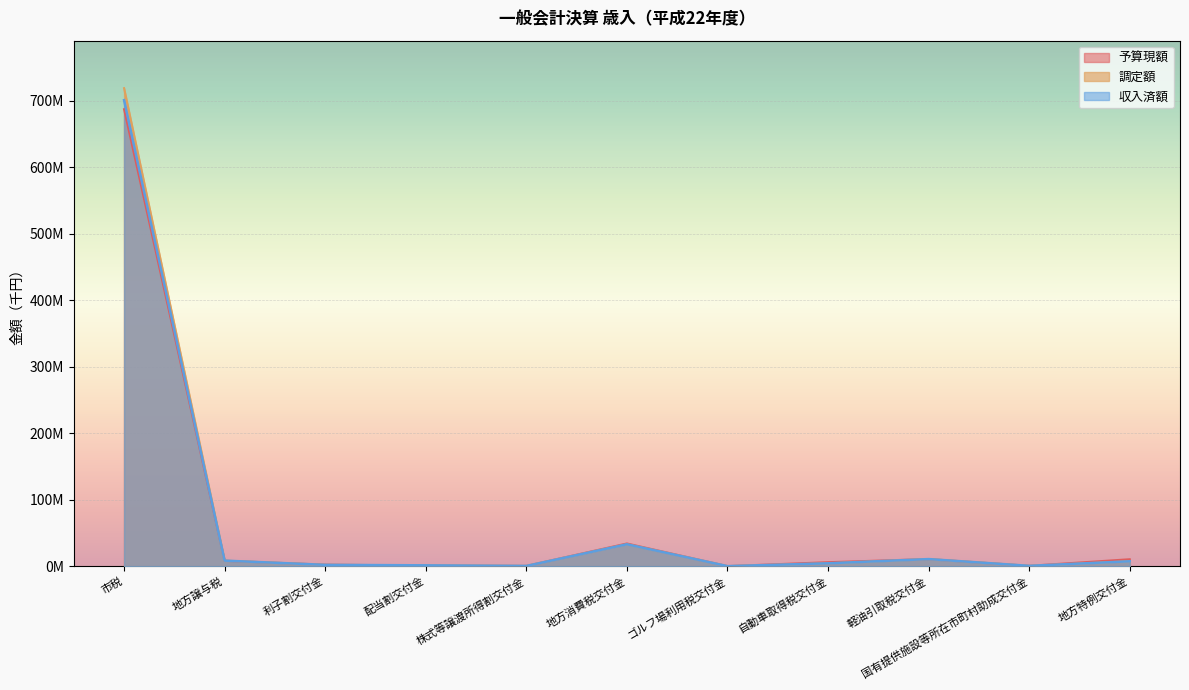

How many data points in 予算現額 are above 6069000?

5